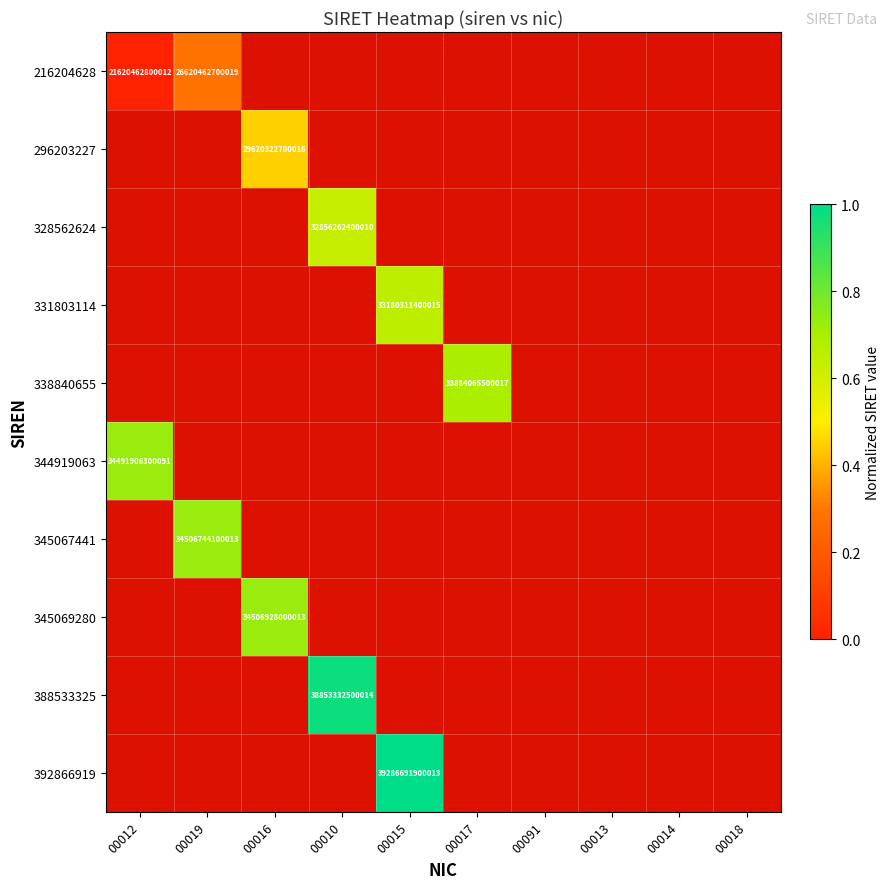

True or false: 392866919 has a value of 0.0 at 00016.

True